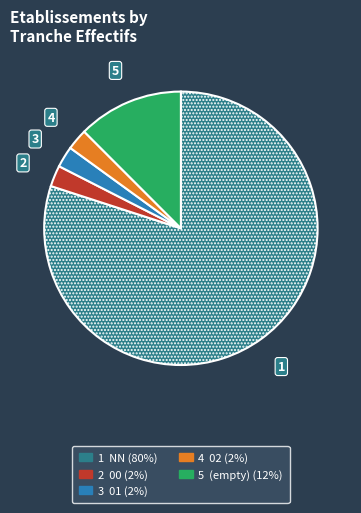

How many segments does this pie chart have?

5